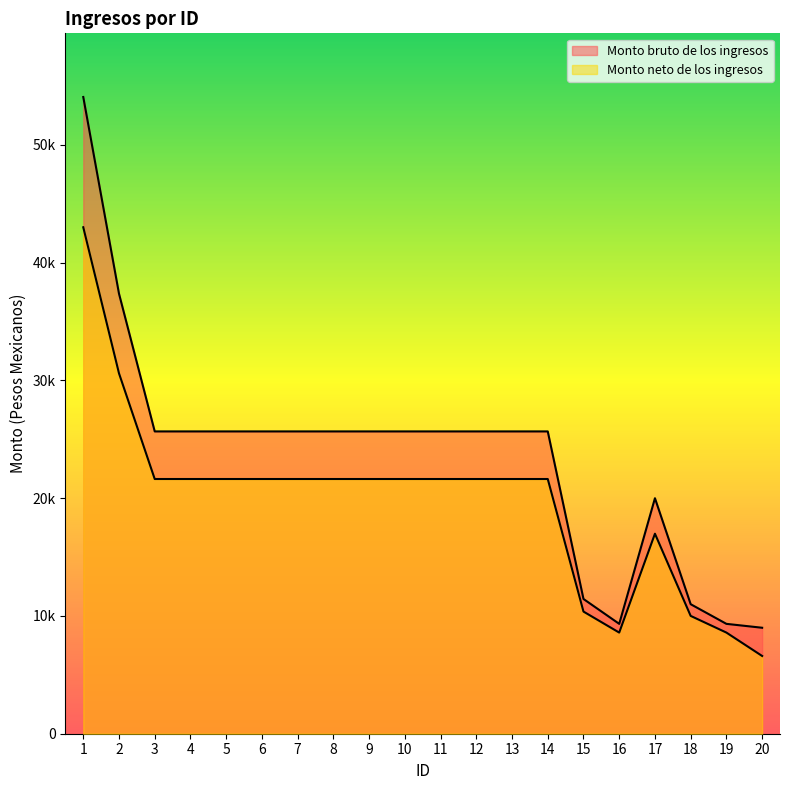

What is the difference between the maximum and minimum values in the Monto neto de los ingresos series?

36409